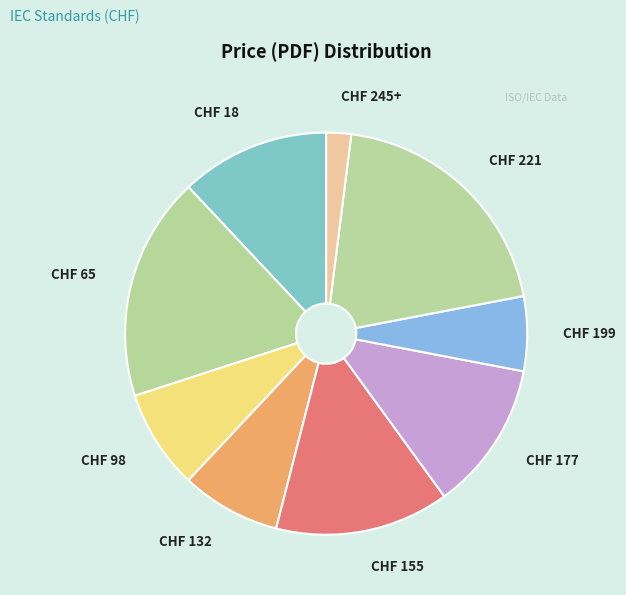

Does any single category account for the majority?

No